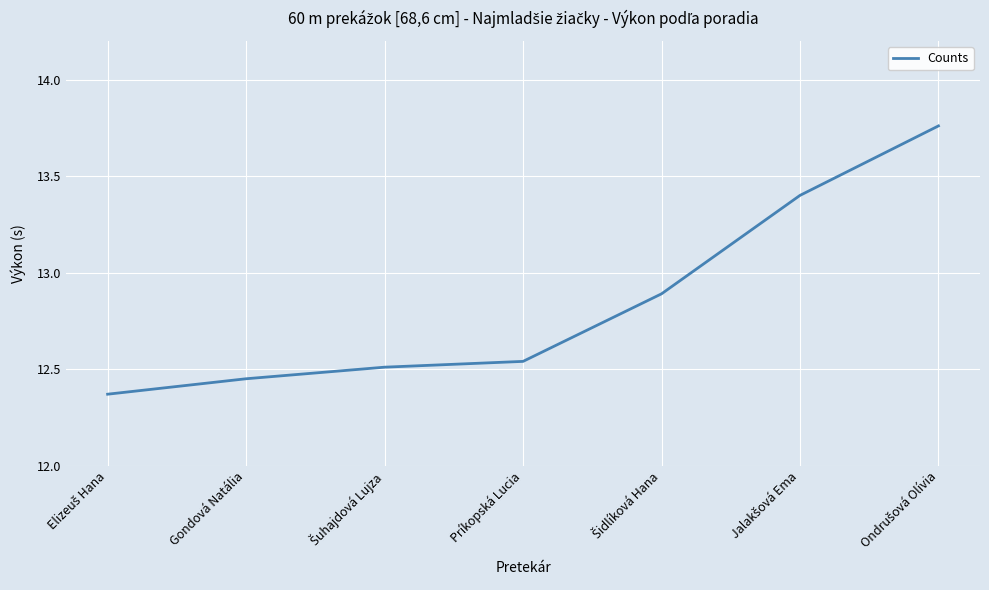

What is the average value?

12.8